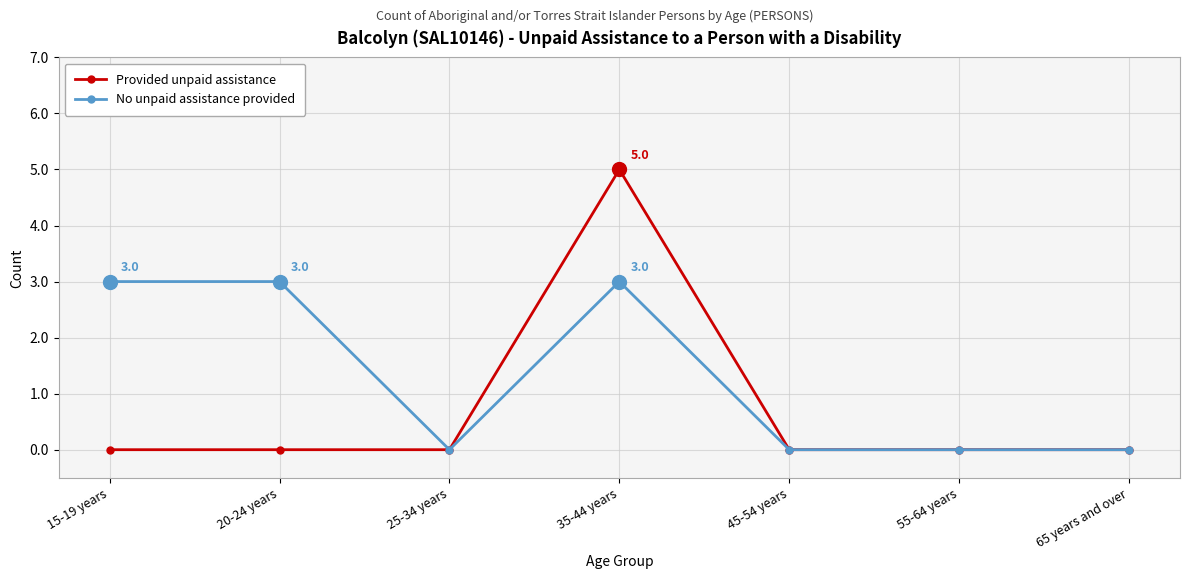

Which series has the largest total across all categories?

No unpaid assistance provided